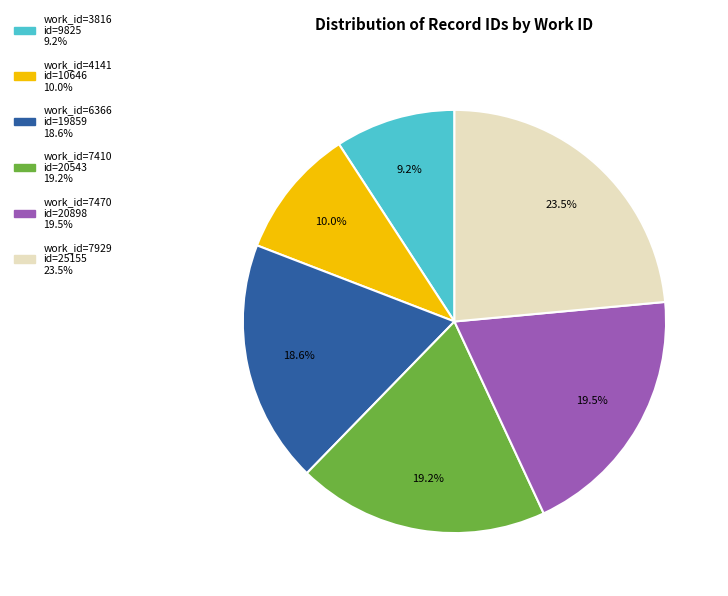

Is there any slice that represents more than half of the pie?

No